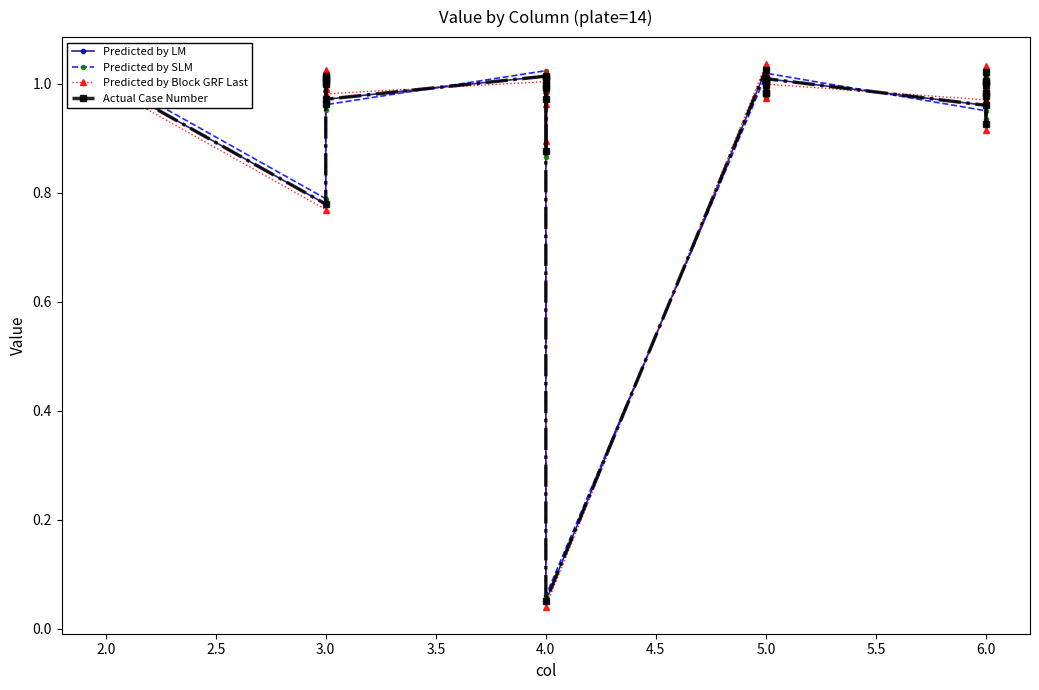

What is the label of the 39th point from the right?

2.0